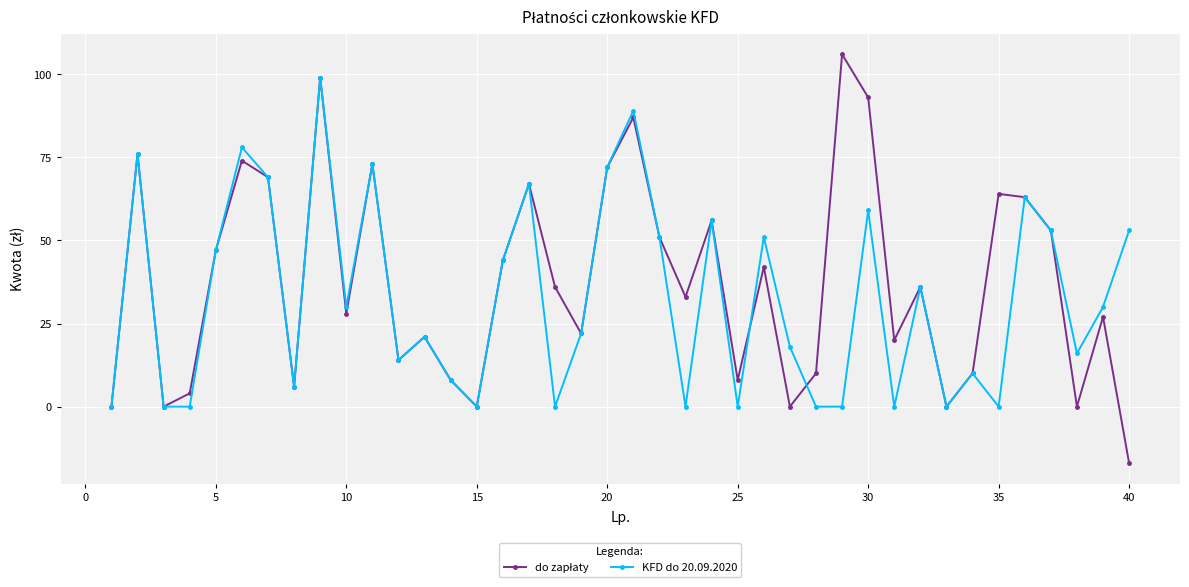

What is the minimum value shown in the chart?

-17